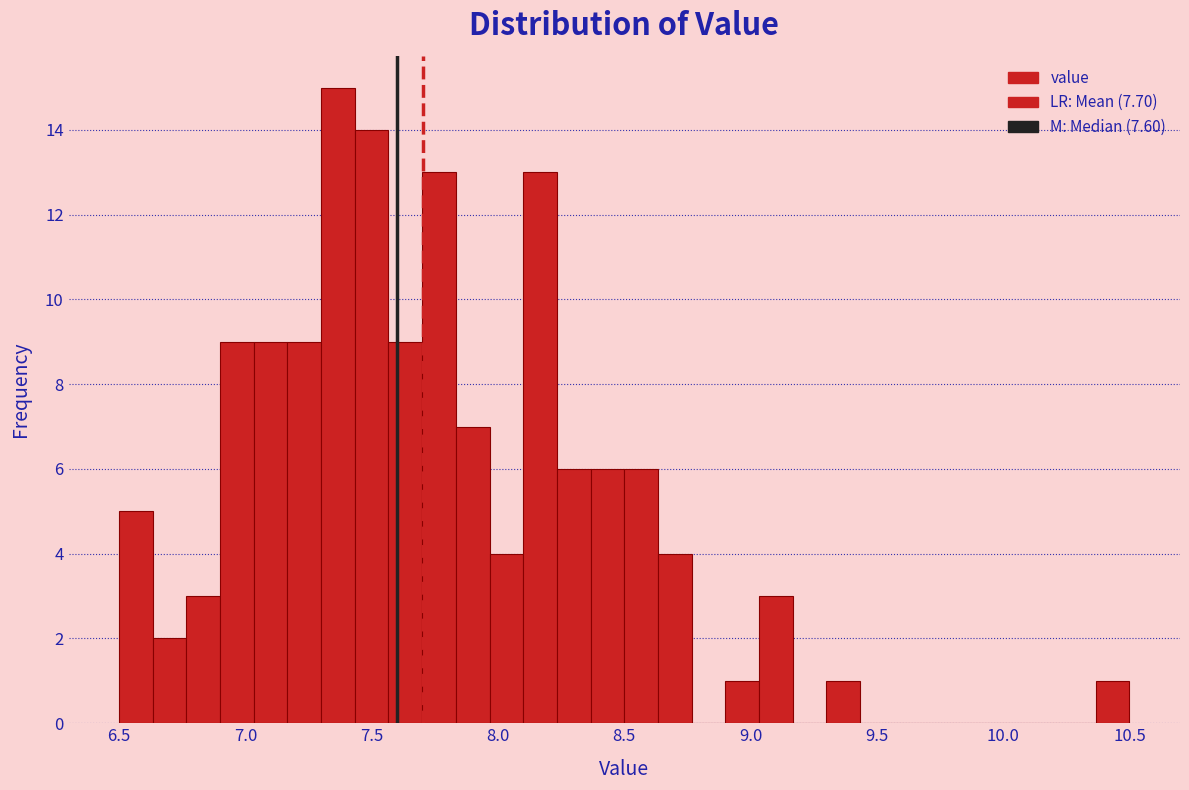

Read against the x-axis, roughly where is the centre of the tallest bar?

7.35